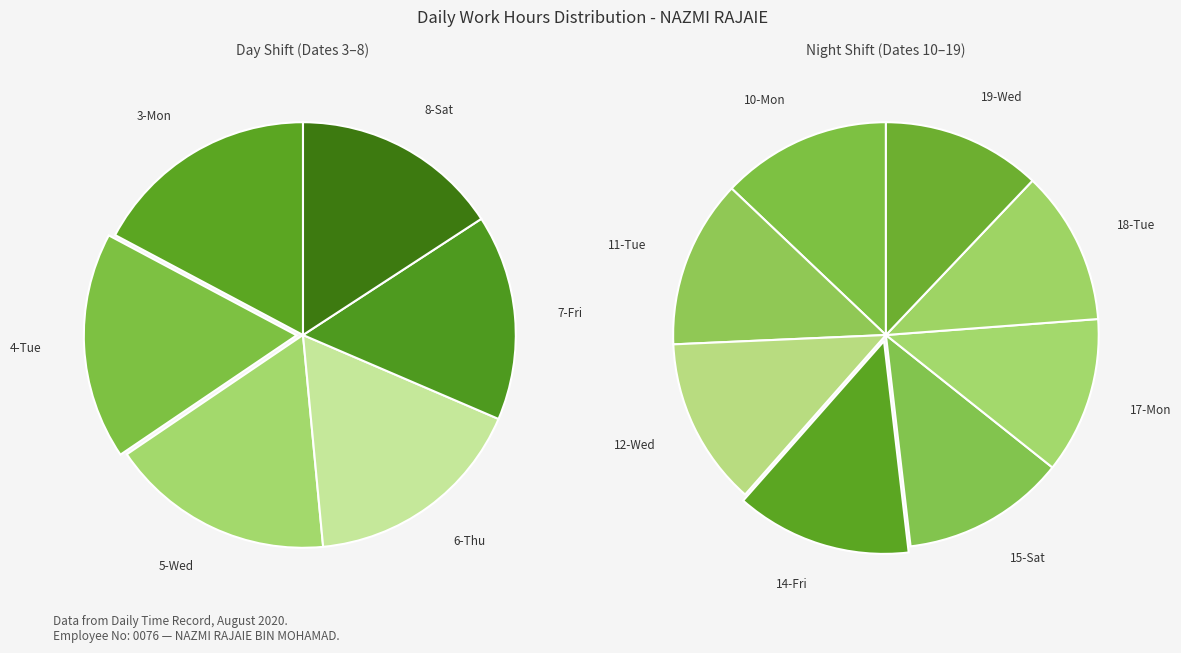

Do 18-Tue and 19-Wed together represent more than half of the pie?

No